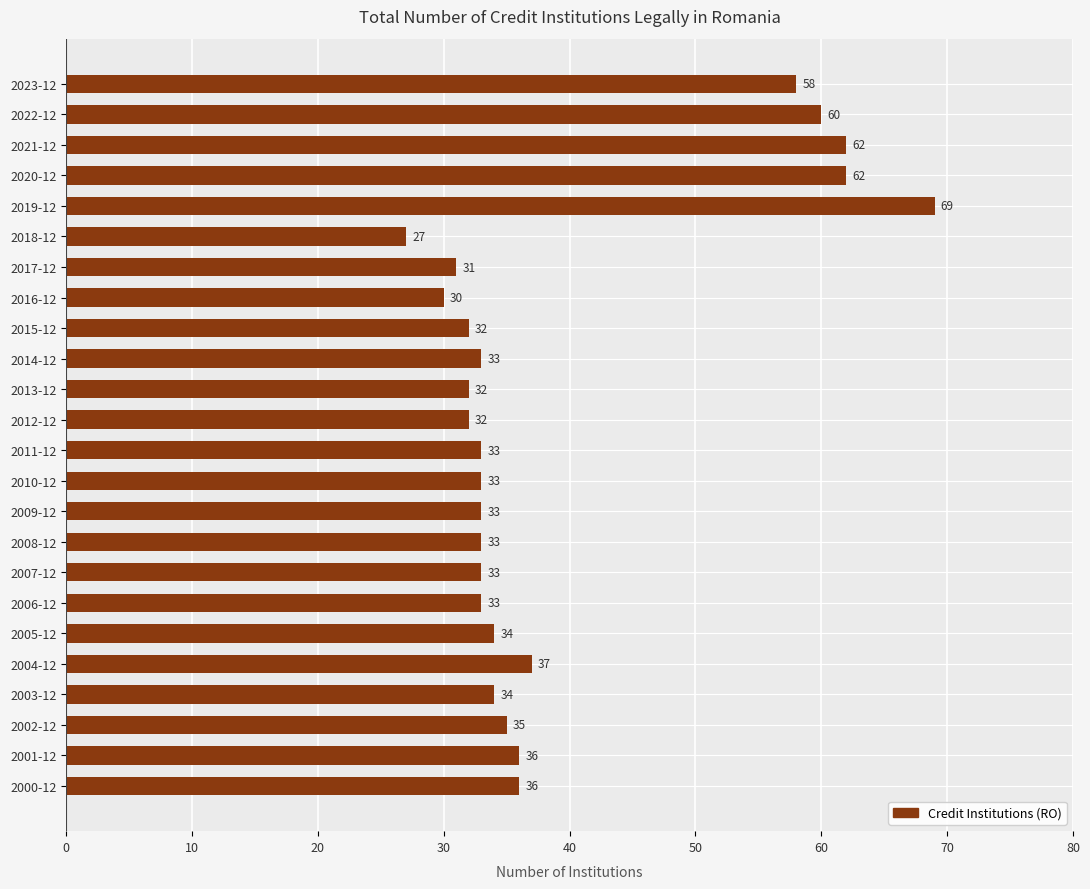

At which label is the value closest to 48?

2023-12